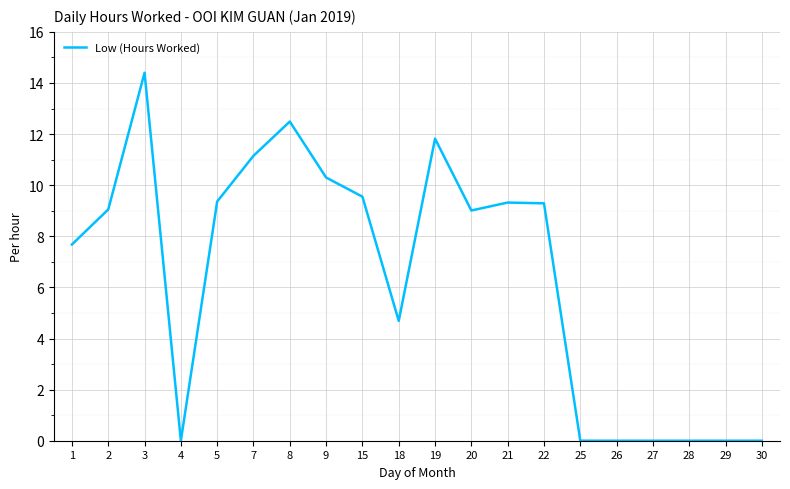

Read the value at 22.

9.3